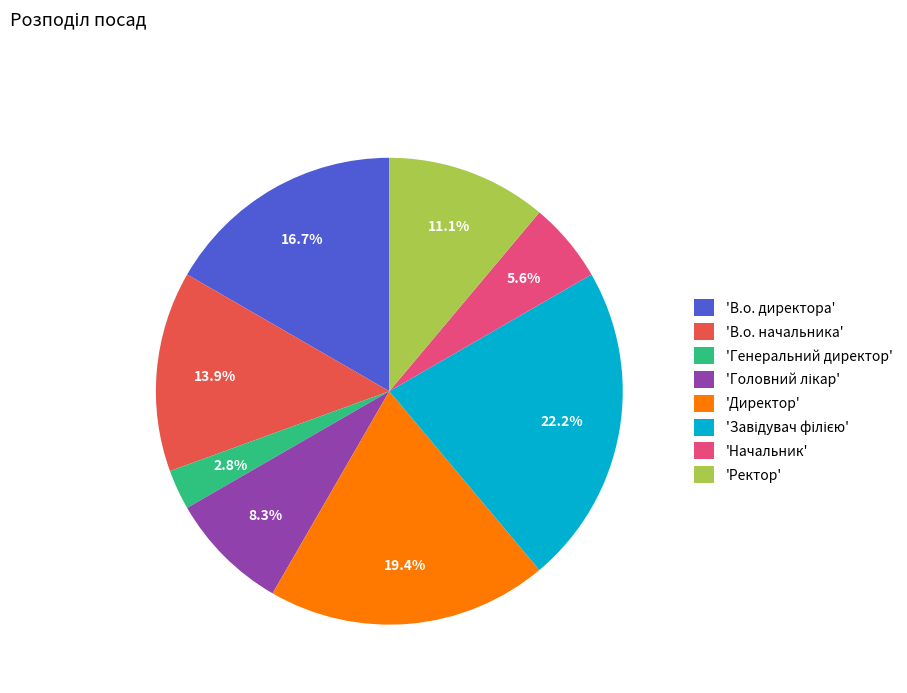

To the nearest percent, what is the difference between the largest and smallest slice percentages?

19%